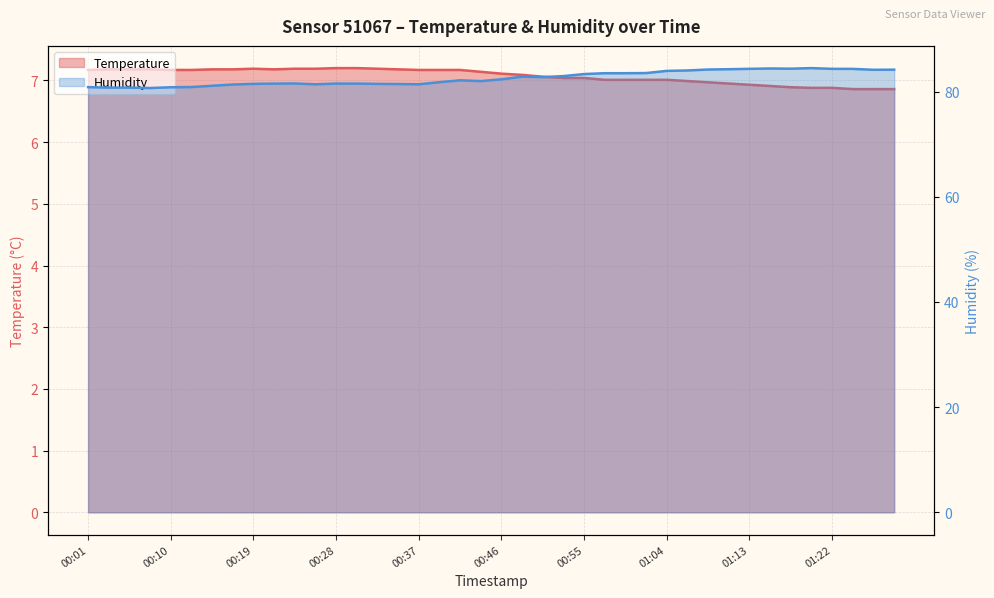

How many values in the temperature series are below 7?

11